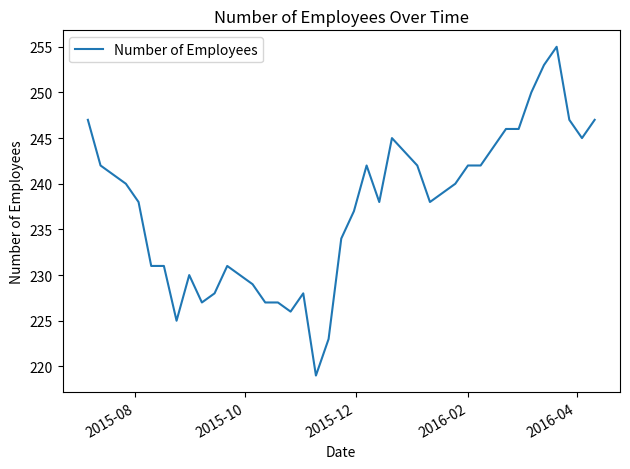

How many categories are shown in the chart?

40